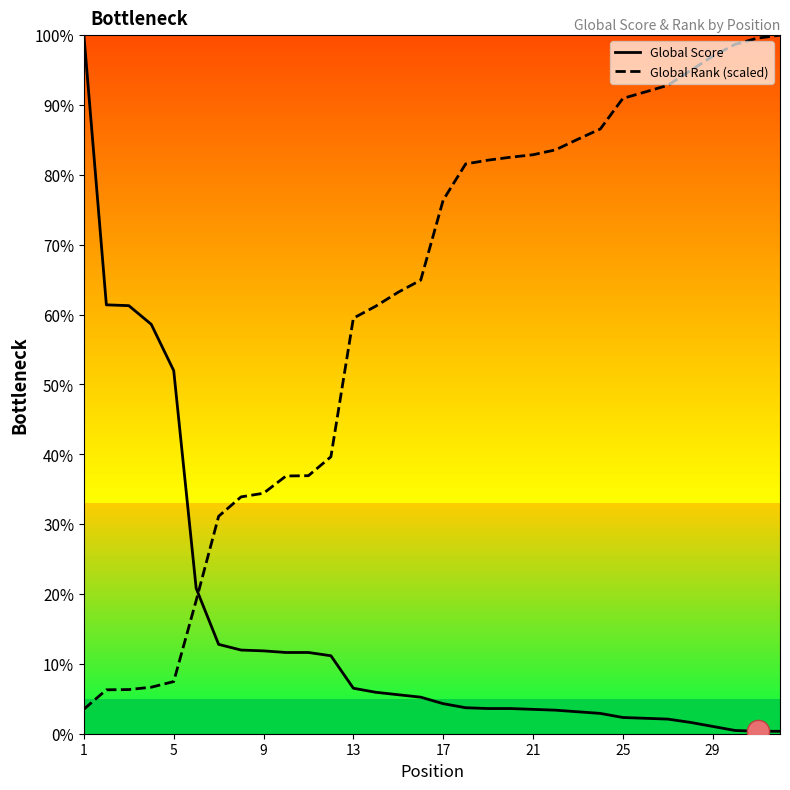

Is this an area chart (filled region under the line)?

No